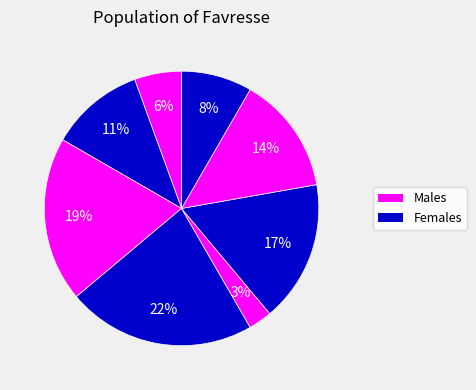

How many segments does this pie chart have?

8